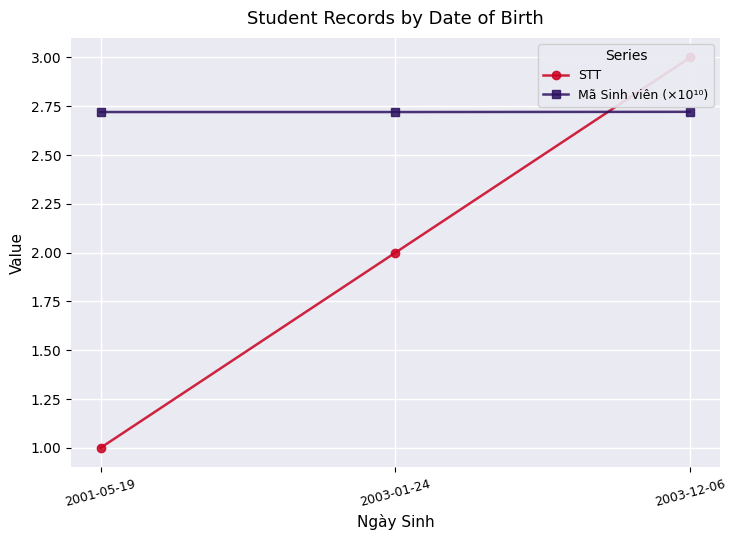

Reading left to right, list all the values displayed in this chart.

STT: 1.0	2.0	3.0
Mã Sinh viên (×10¹⁰): 2.7	2.7	2.7